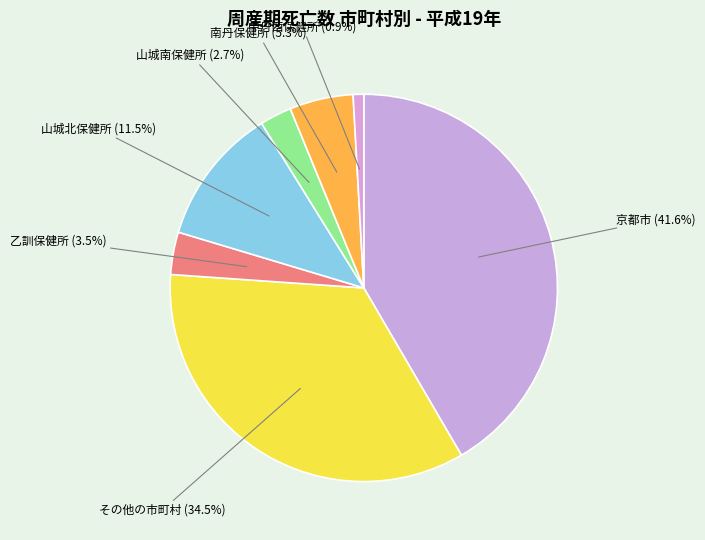

Which slice is the largest?

京都市